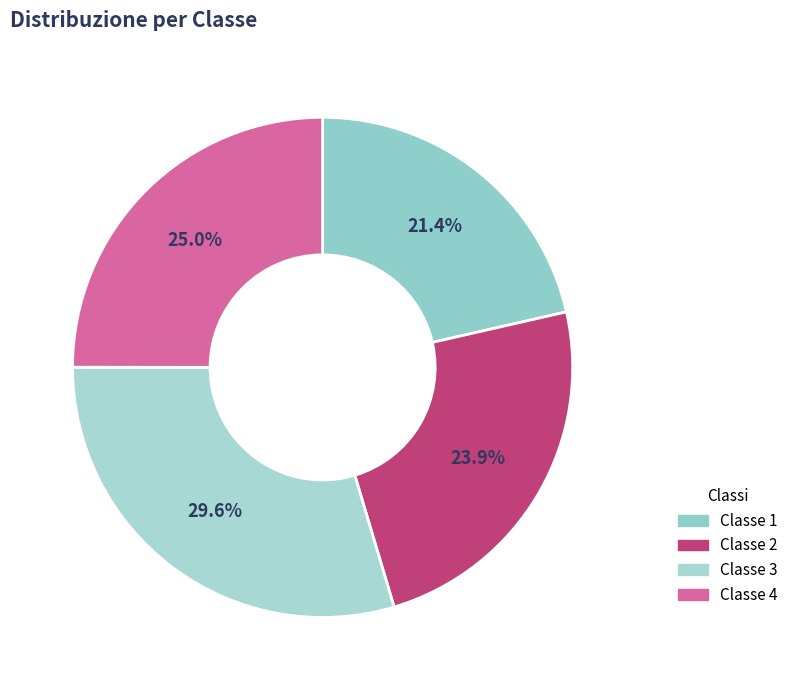

To the nearest percent, what portion does Classe 3 represent?

30%